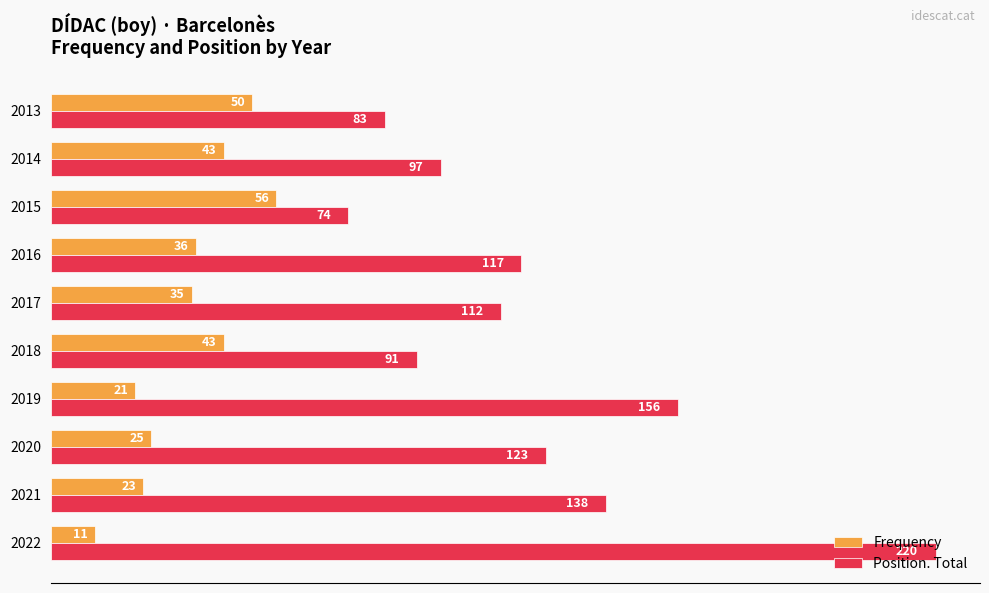

Read the Position. Total value at 2021.

138